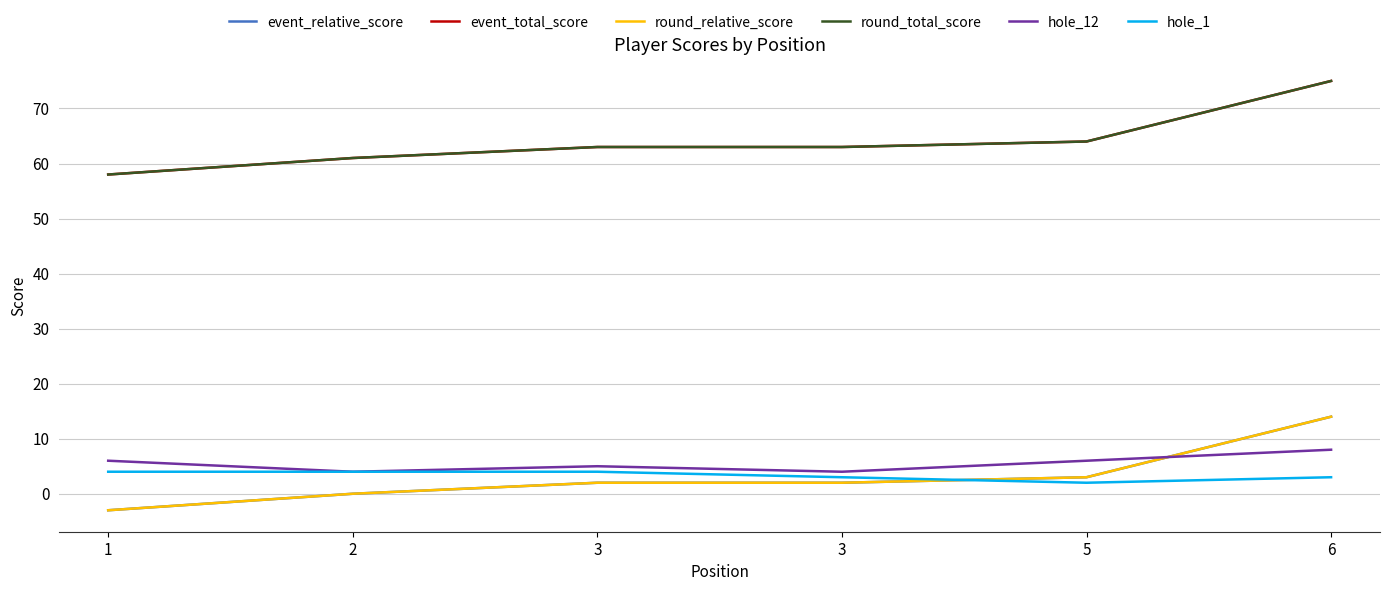

Does the chart display data point markers on the line(s)?

No